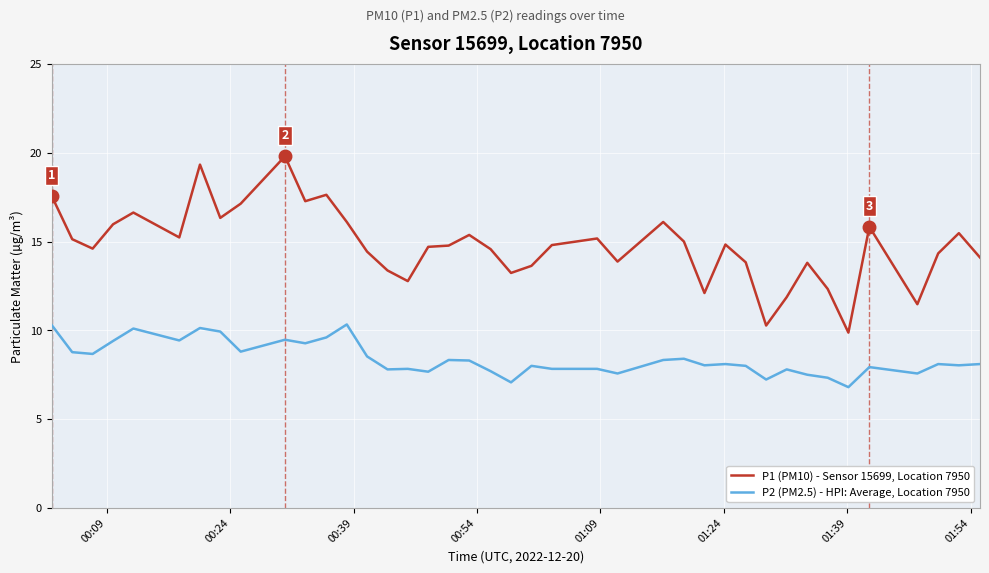

What is the average value of the P1 (PM10) - Sensor 15699, Location 7950 series?

14.8